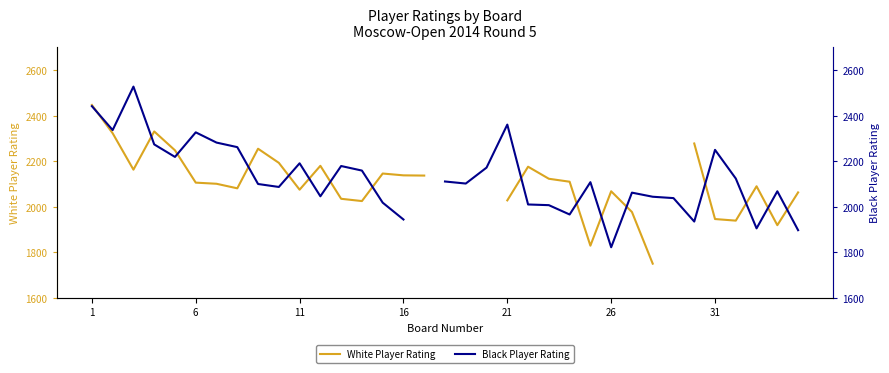

Rank the series at 11 from lowest to highest value.

White Player Rating, Black Player Rating